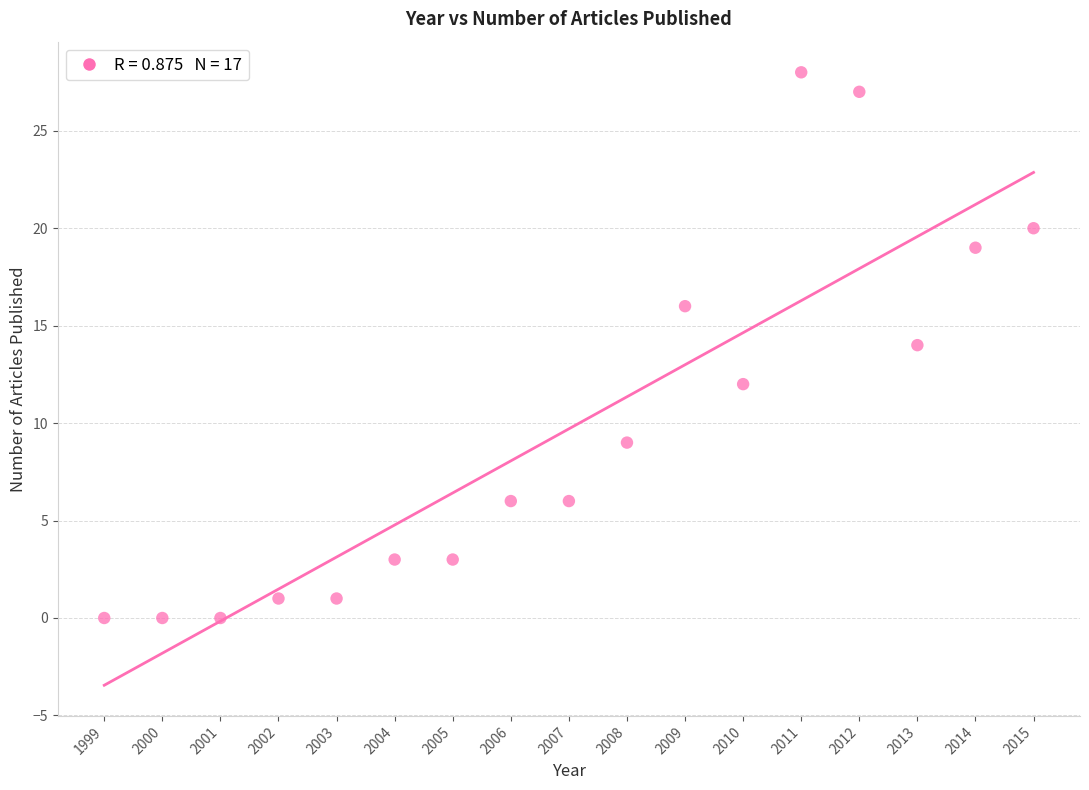

What is the range of X values (max minus min)?

16